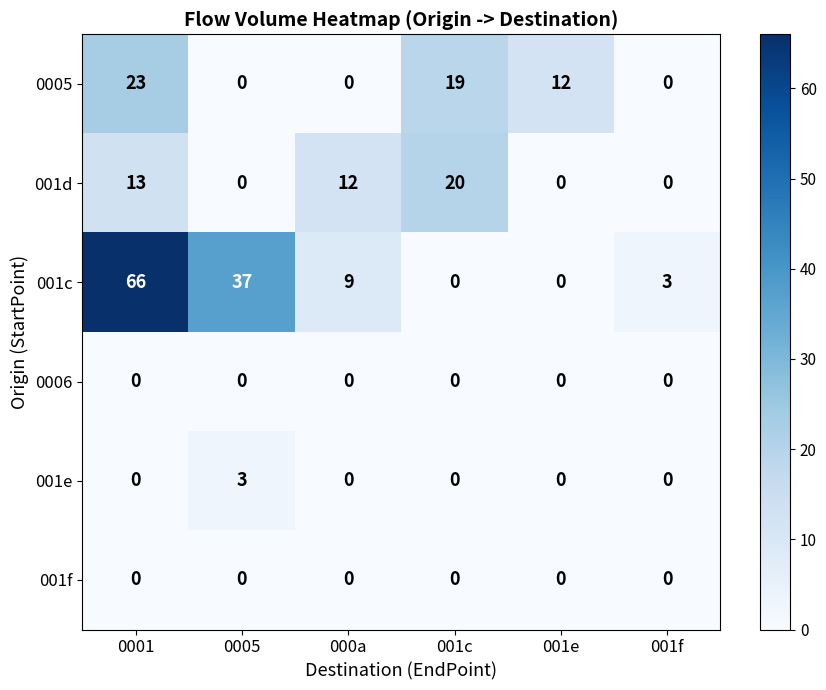

At how many categories does at least one series exceed 8?

5